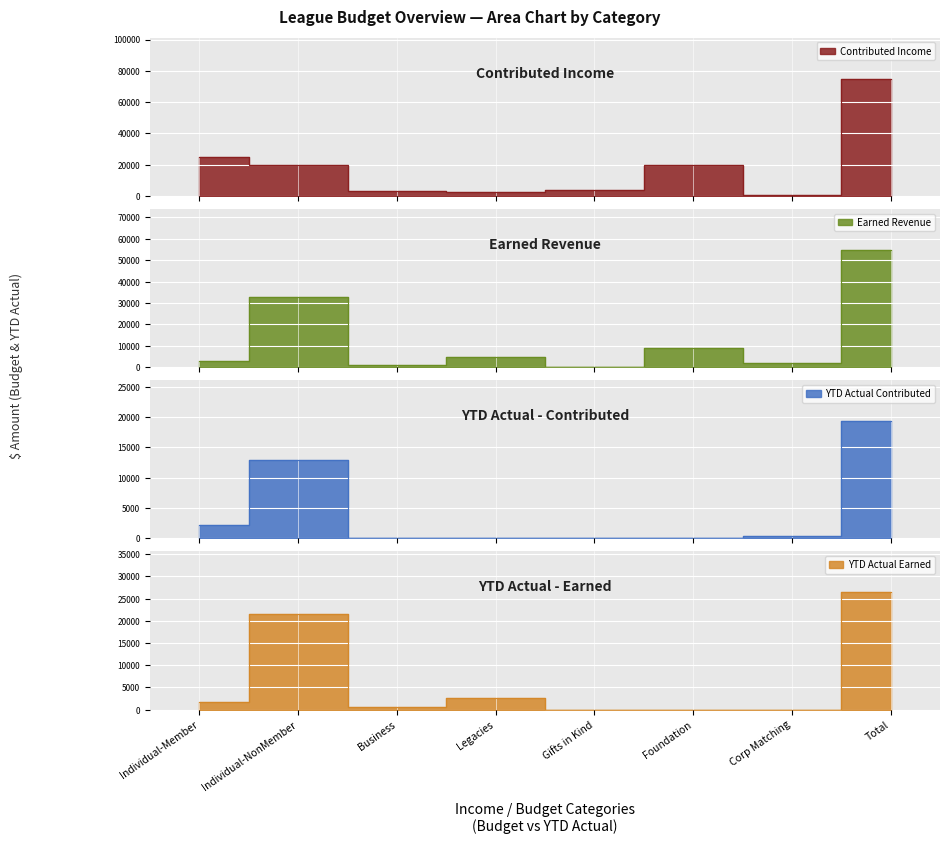

How many times do Earned Revenue and Contributed Income cross each other?

6